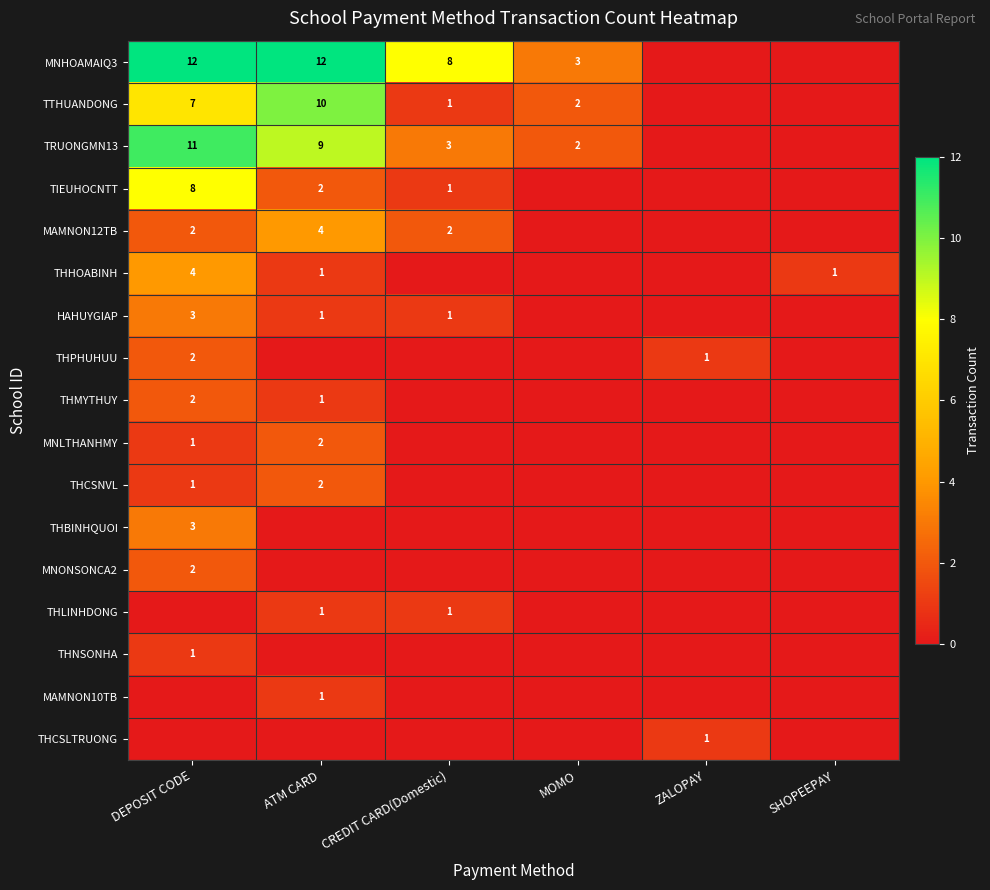

What is the total value across all series at DEPOSIT CODE?

59